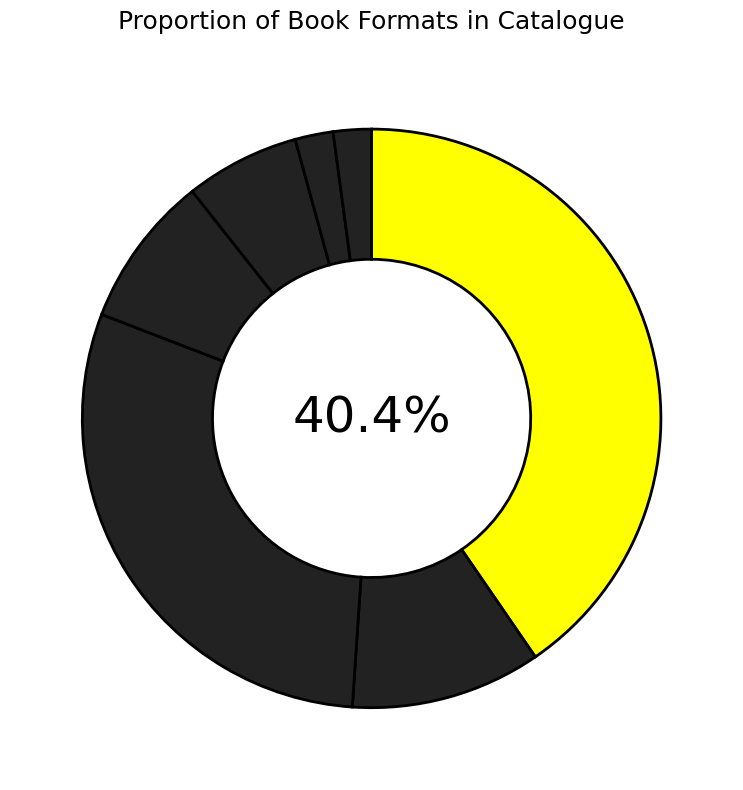

Count the number of slices in the pie.

7